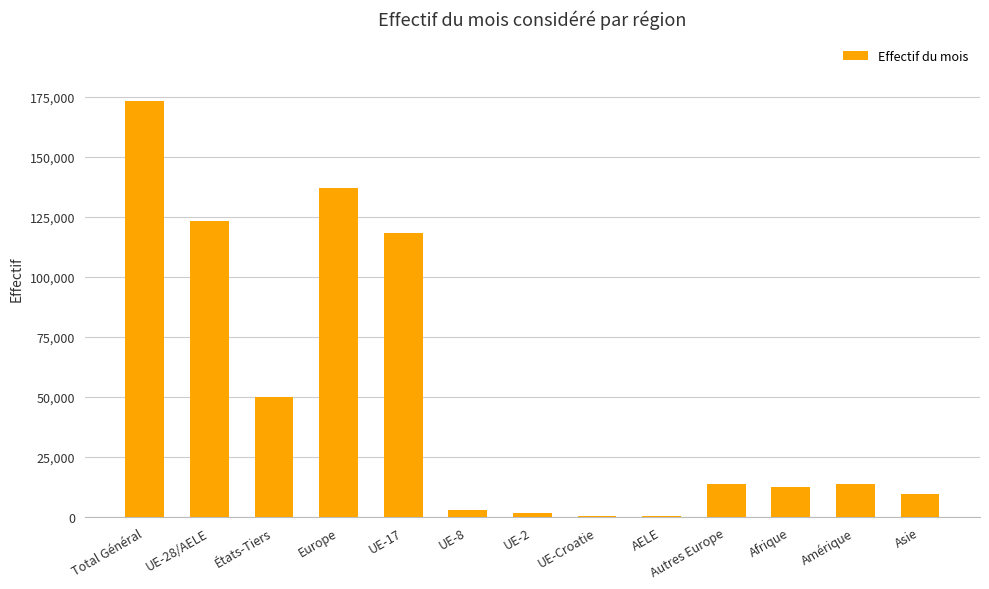

At which label is the value closest to 86782?

UE-17